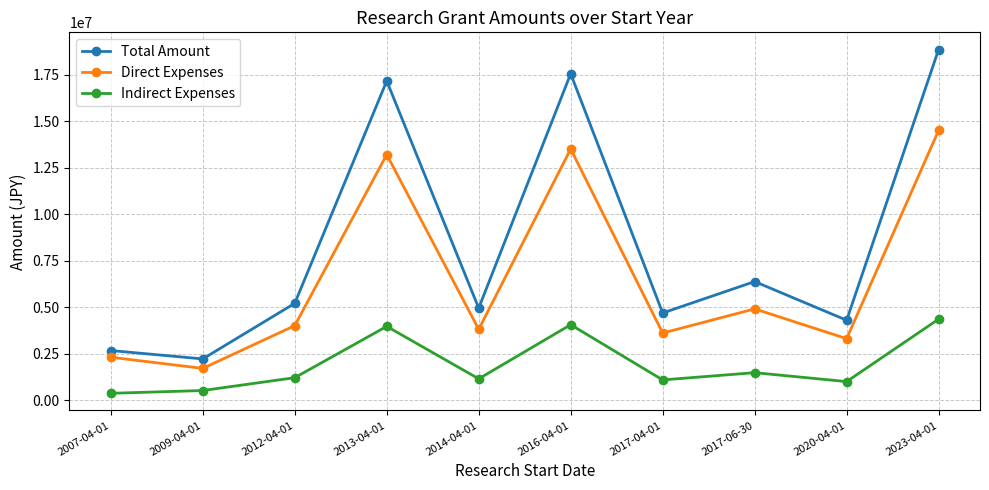

What are all the series names shown in the legend?

Total Amount, Direct Expenses, Indirect Expenses